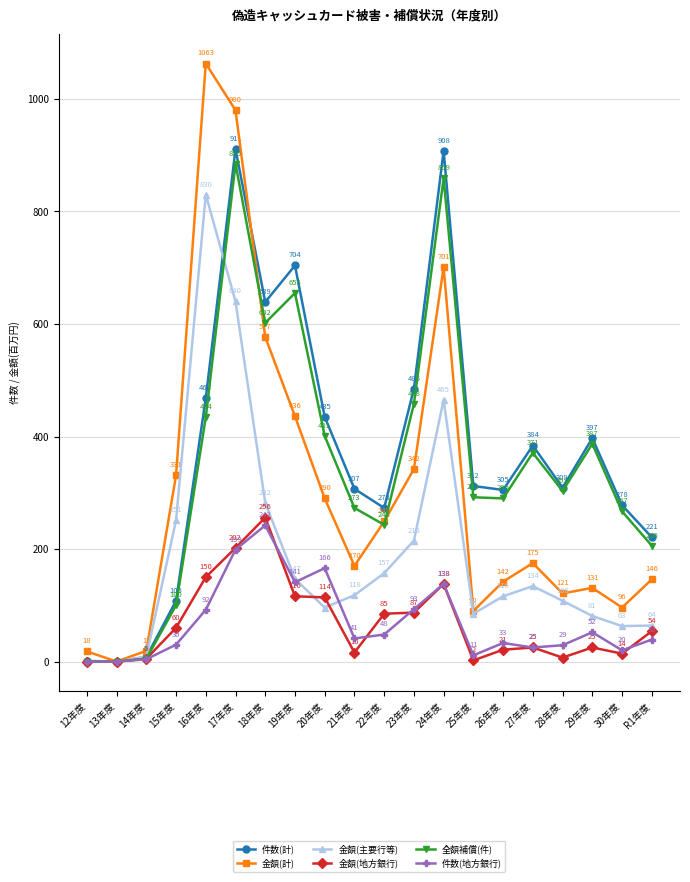

At which category does 金額(計) reach its first local peak?

16年度